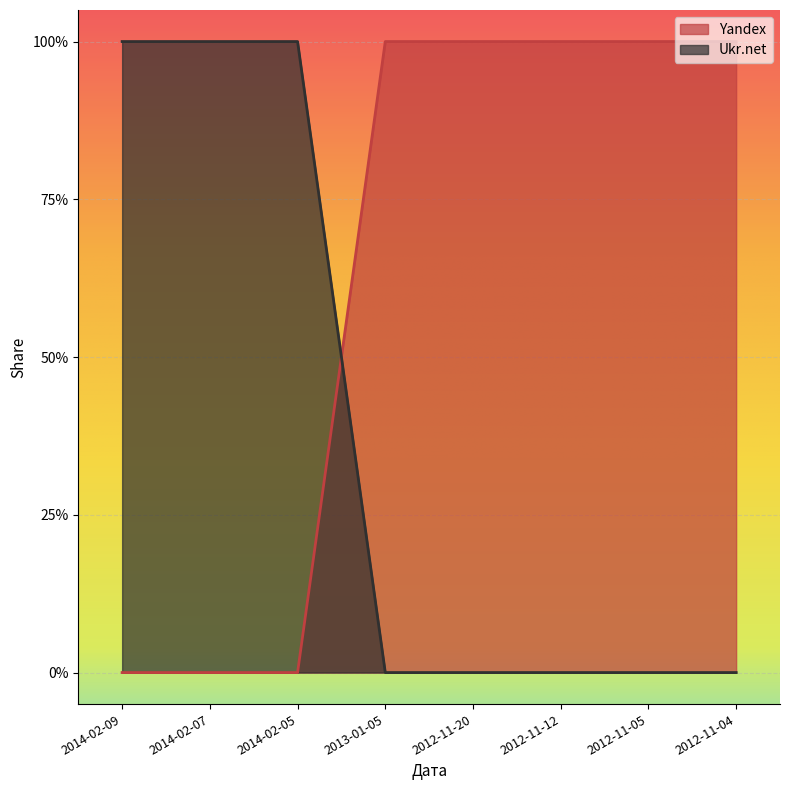

The value of Yandex at 2012-11-05 is 1. True or false?

True